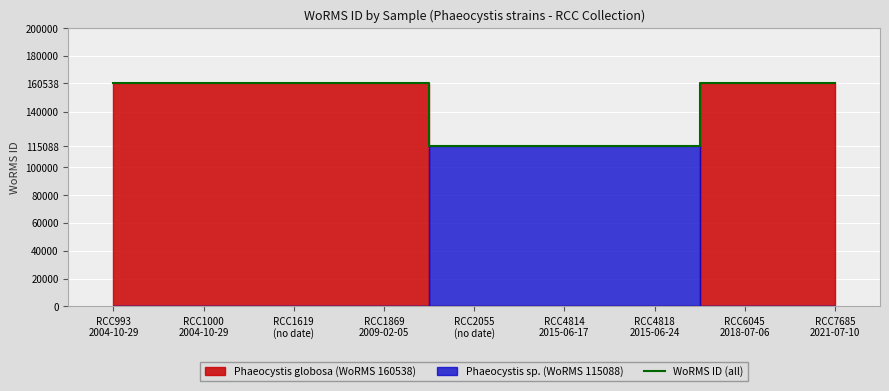

Is it true that the value at RCC4814
2015-06-17 is 115088?

True